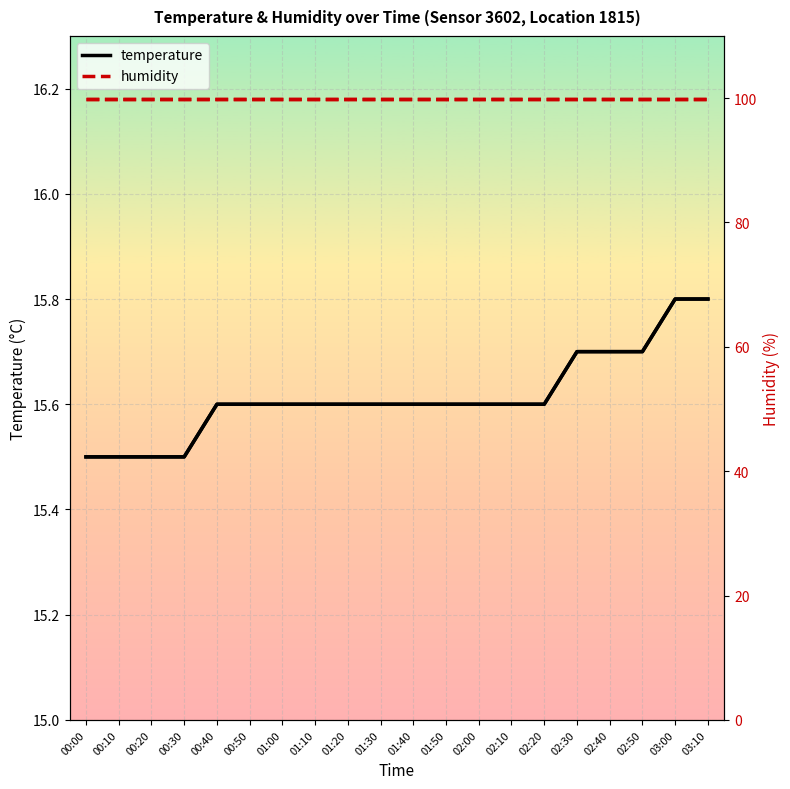

What is the spread (max minus min) of values at 00:40?

84.3